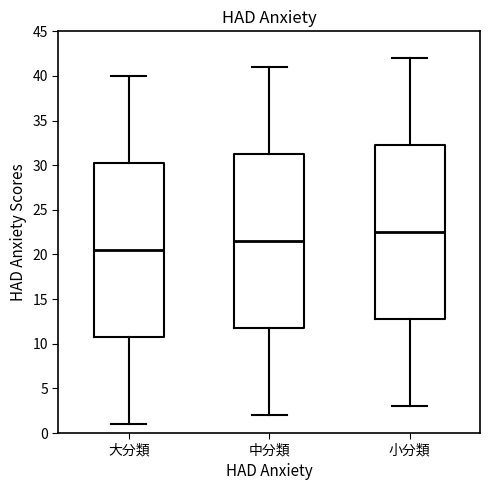

Reading left to right, transcribe this box plot: for each box, give where its median line is, the range the box spans, and where its two whiskers end, as read against the y-axis. The values are not printed on the chart, so give them approximately, as read against the axis.

大分類: median 20.5, box 11.0 to 30.5, whiskers 1.0 to 40.0
中分類: median 21.5, box 12.0 to 31.5, whiskers 2.0 to 41.0
小分類: median 22.5, box 13.0 to 32.5, whiskers 3.0 to 42.0